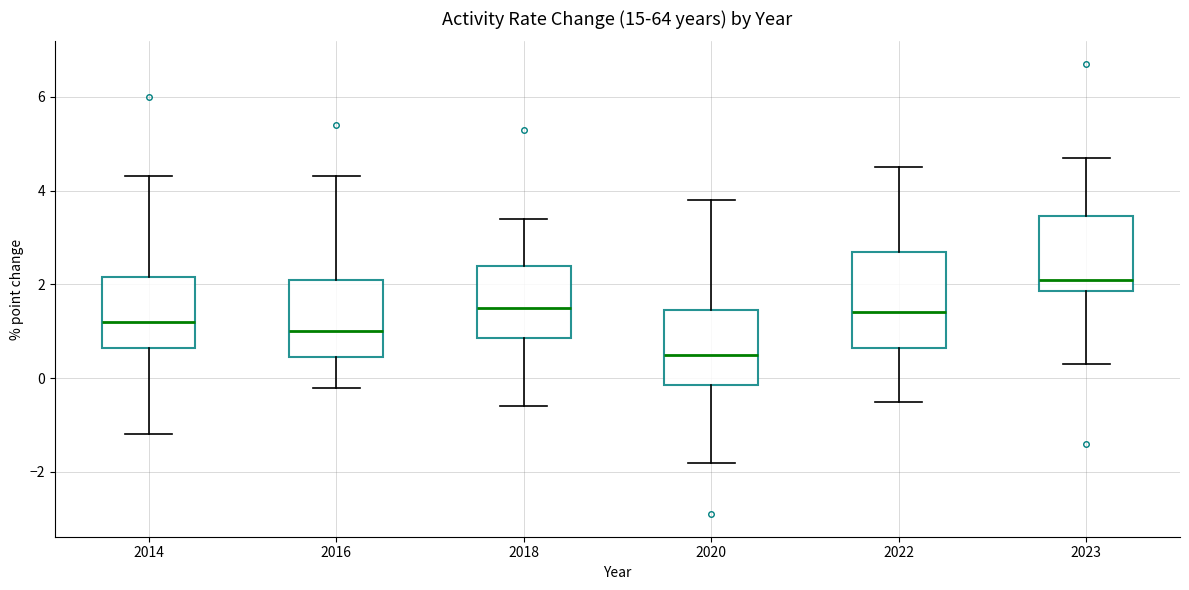

Reading left to right, read every box against the y-axis: the position of its median line, the range the box covers, and the ends of its whiskers. The values are not printed on the chart, so give them approximately, as read against the axis.

2014: median 1.2, box 0.6 to 2.2, whiskers -1.2 to 4.4
2016: median 1.0, box 0.4 to 2.2, whiskers -0.2 to 4.4
2018: median 1.6, box 0.8 to 2.4, whiskers -0.6 to 3.4
2020: median 0.6, box -0.2 to 1.4, whiskers -1.8 to 3.8
2022: median 1.4, box 0.6 to 2.8, whiskers -0.4 to 4.6
2023: median 2.2, box 1.8 to 3.4, whiskers 0.4 to 4.8